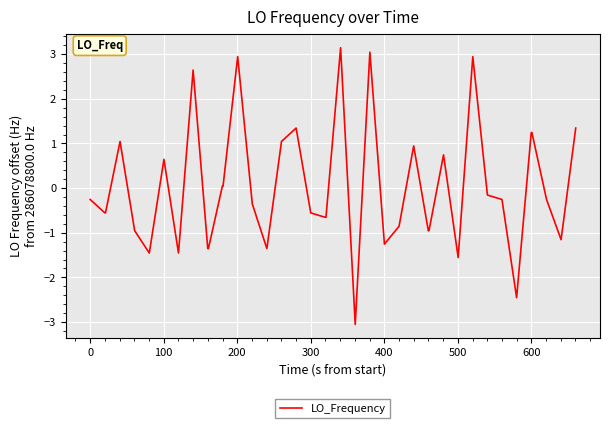

What is the difference between the maximum and minimum values?

6.2